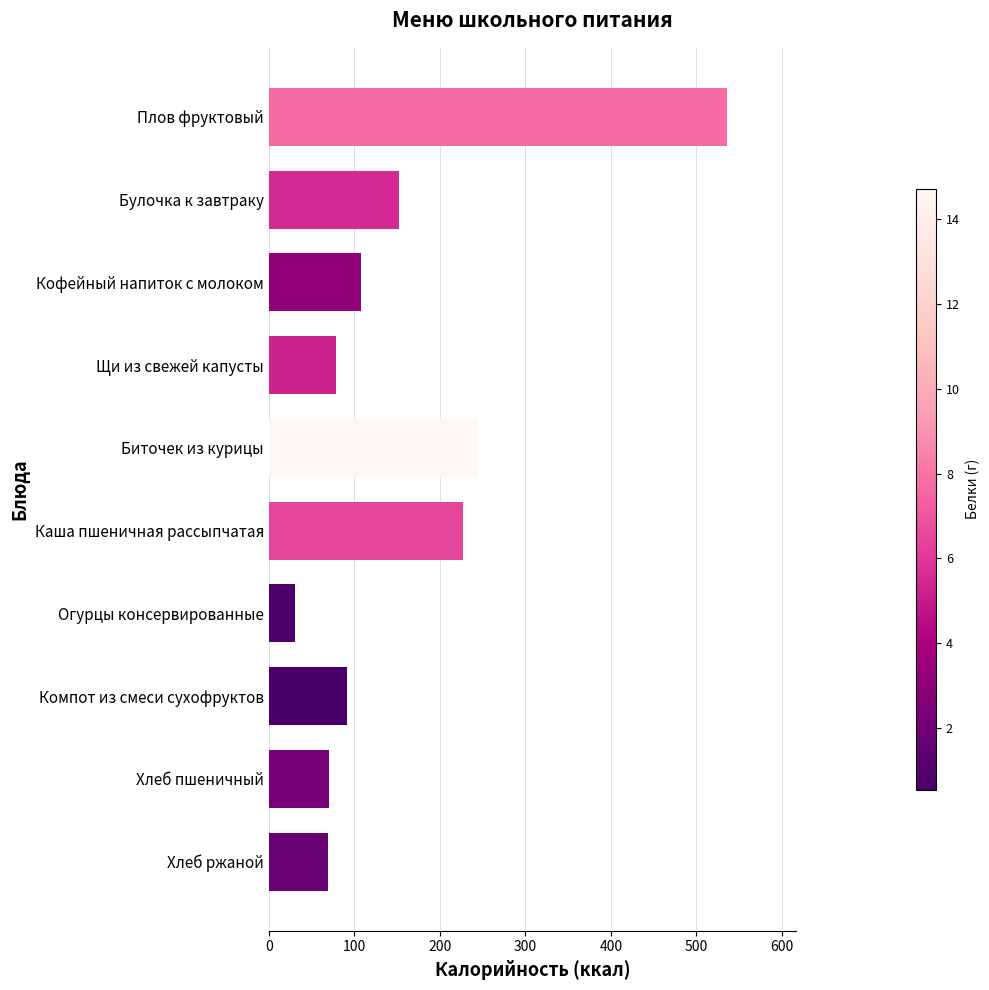

What is the difference between the values at Щи из свежей капусты and Огурцы консервированные?

46.9